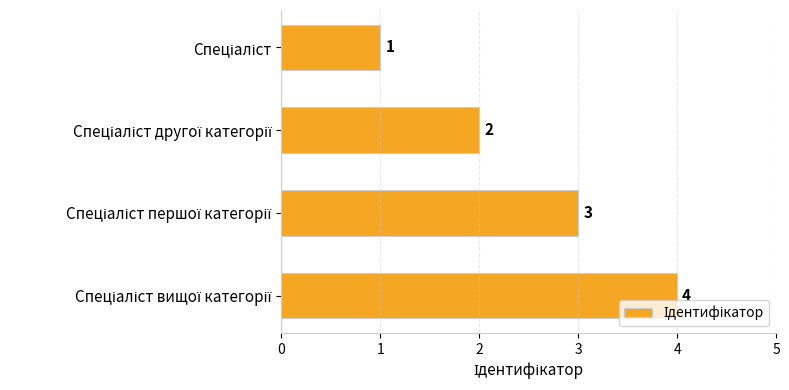

What is the difference between the maximum and second lowest values?

2